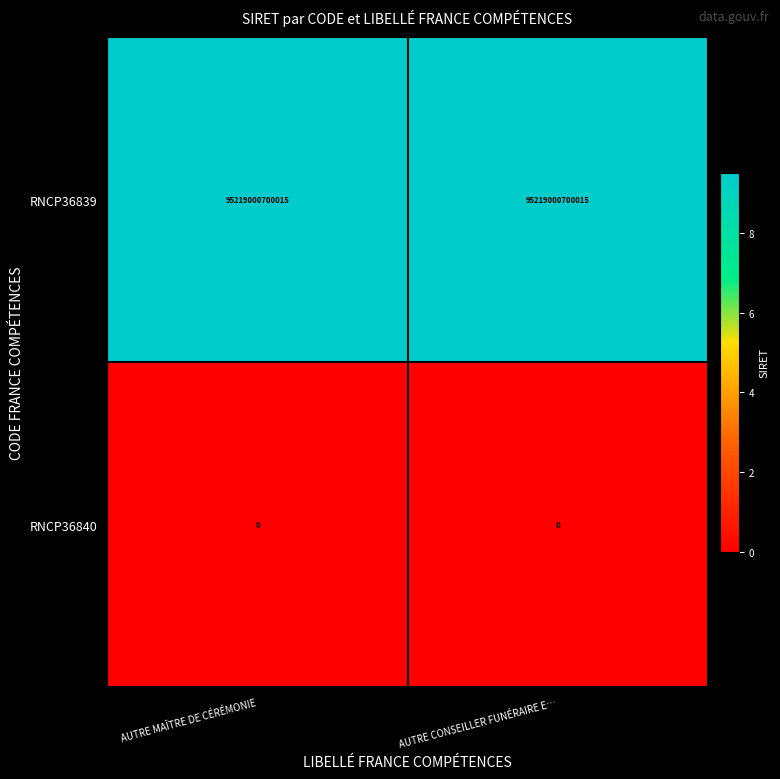

Is the value of RNCP36839 at AUTRE CONSEILLER FUNÉRAIRE E… greater than the value of RNCP36840 at AUTRE MAÎTRE DE CÉRÉMONIE?

Yes